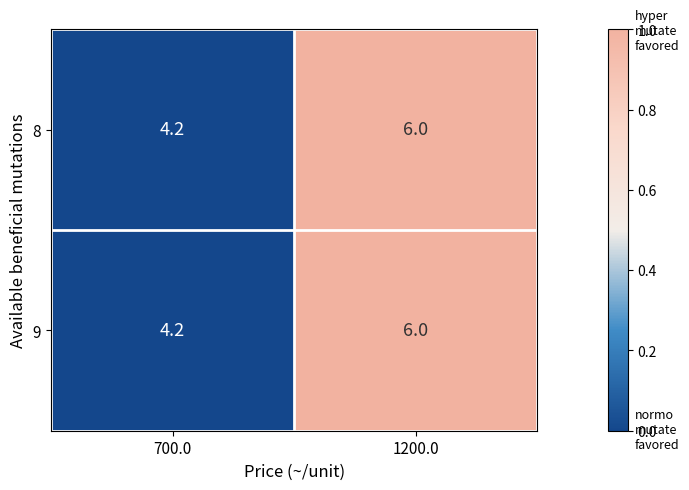

At which label is 9 closest to 5?

700.0